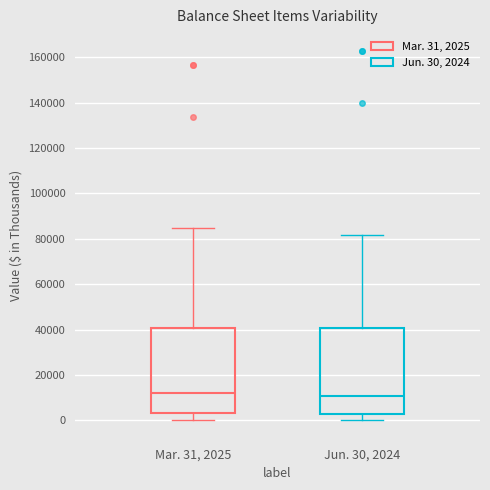

Reading left to right, read every box against the y-axis: the position of its median line, the range the box covers, and the ends of its whiskers. The values are not printed on the chart, so give them approximately, as read against the axis.

Mar. 31, 2025: median 12000, box 4000 to 40000, whiskers 0 to 84000
Jun. 30, 2024: median 10000, box 2000 to 40000, whiskers 0 to 82000